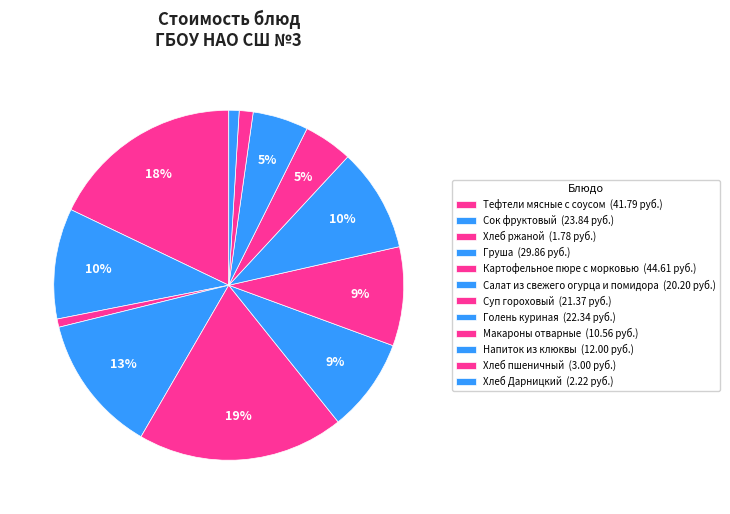

Does any single category account for the majority?

No